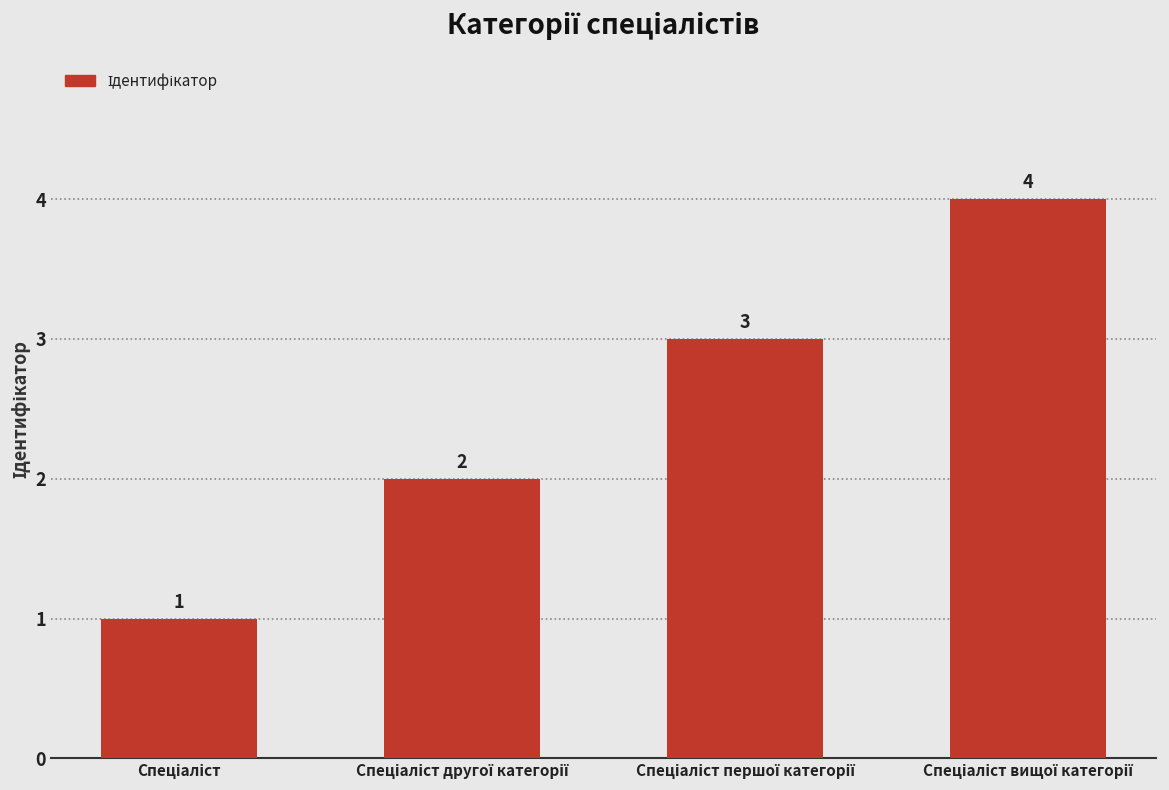

What is the greatest value displayed?

4